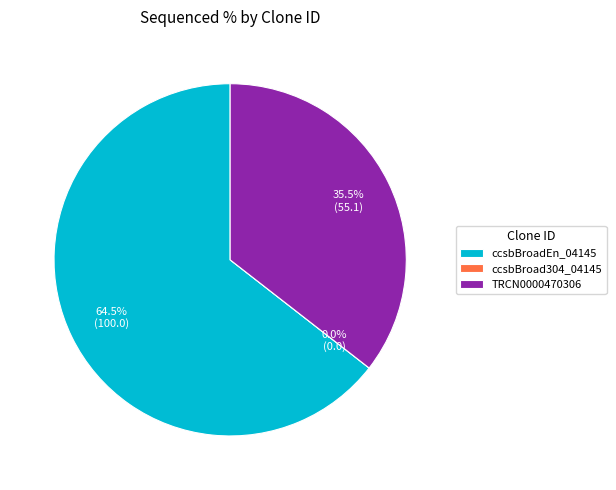

Is the sum of ccsbBroadEn_04145 and TRCN0000470306 greater than half?

Yes